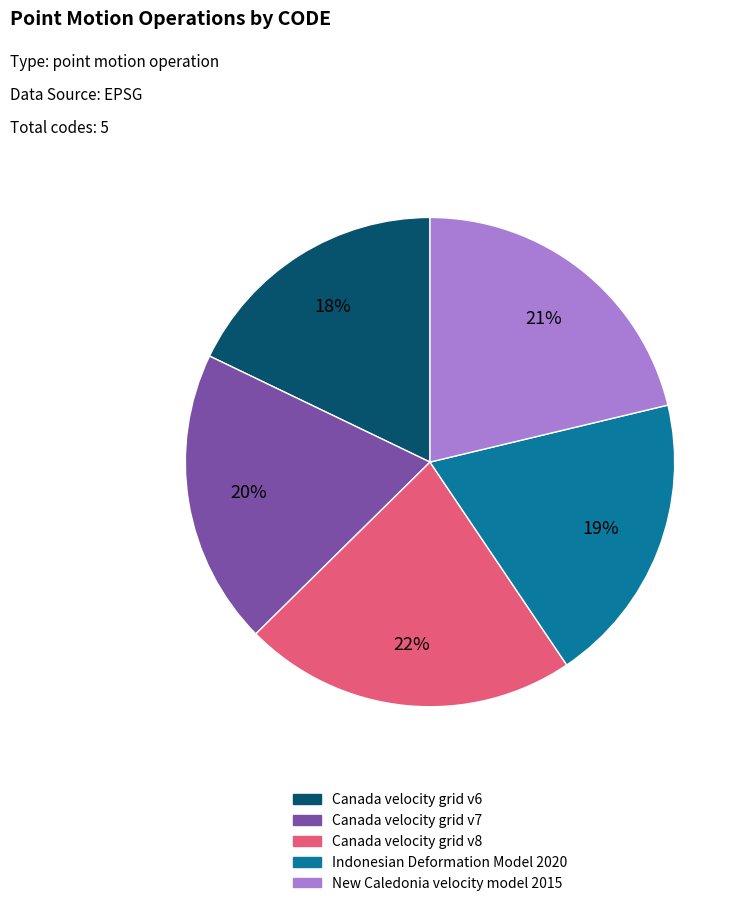

To the nearest percent, what is the difference between the Canada velocity grid v6 and Indonesian Deformation Model 2020 slice percentages?

1%